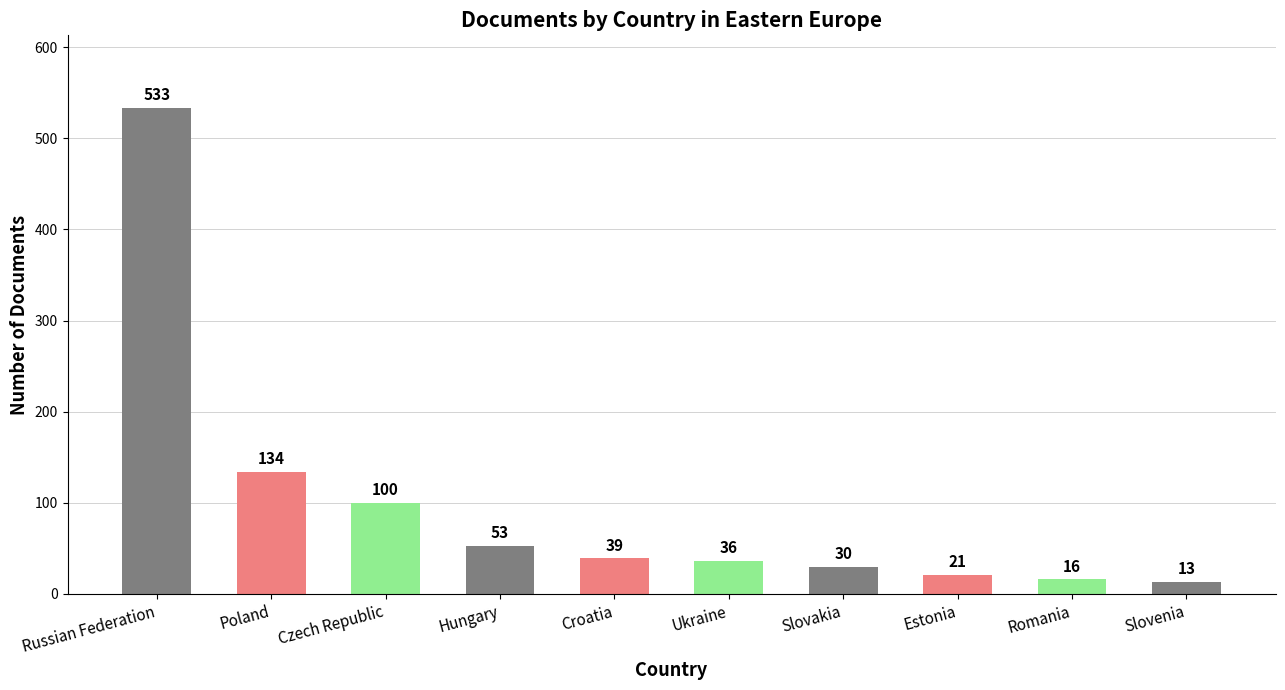

What is the difference between the maximum and minimum values?

520